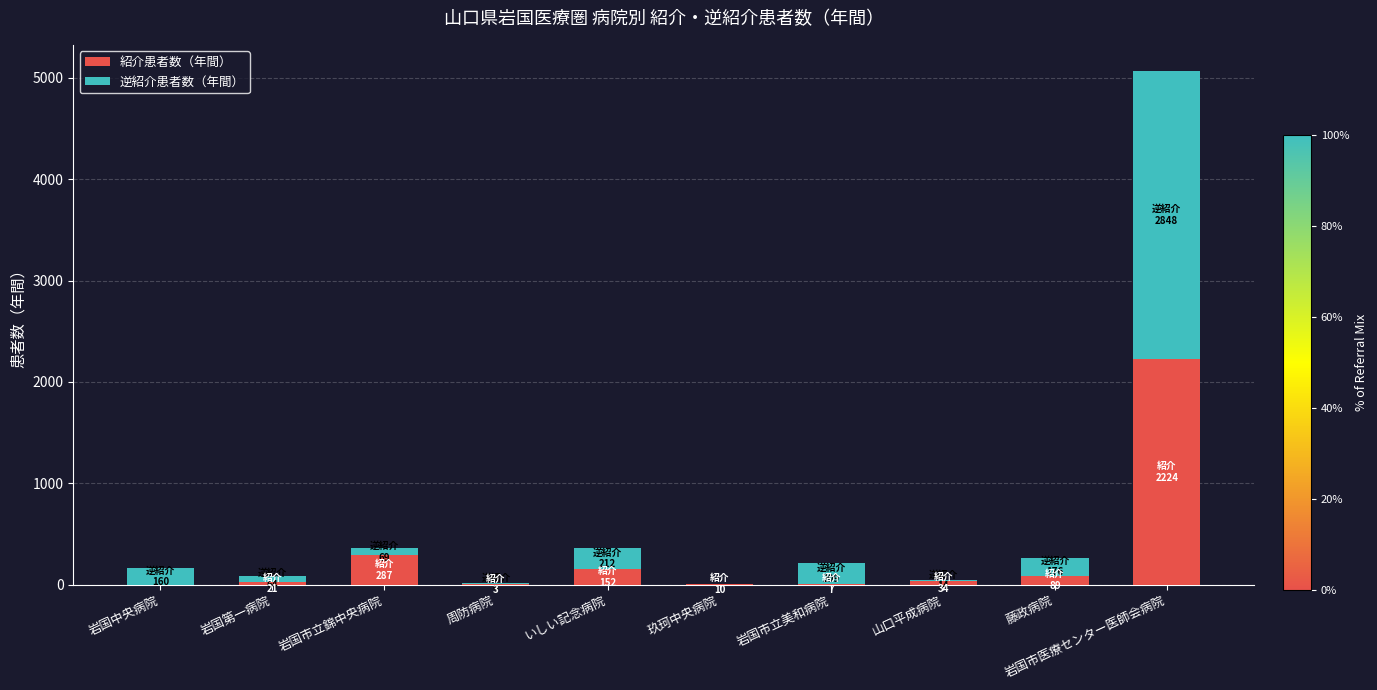

Is it true that 紹介患者数（年間） equals 509 at 岩国市立錦中央病院?

False